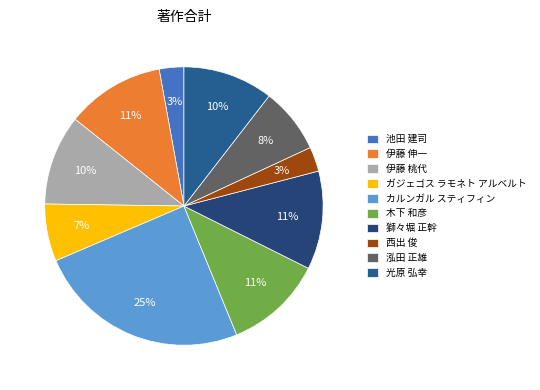

Is it true that 獅々堀 正幹 is 11% of the pie?

True